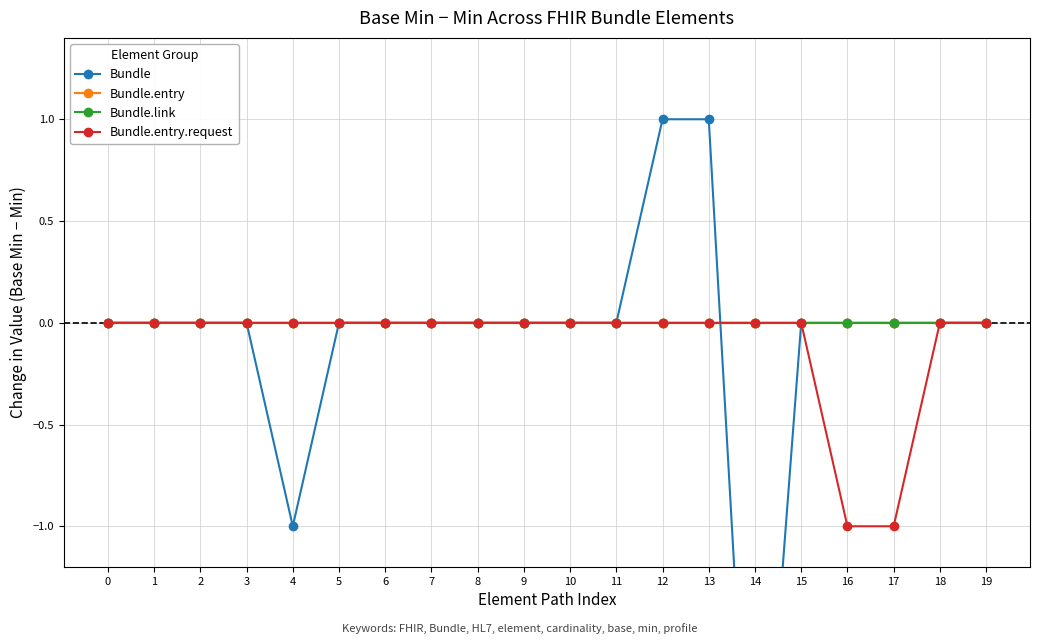

What is the maximum value shown in the chart?

1